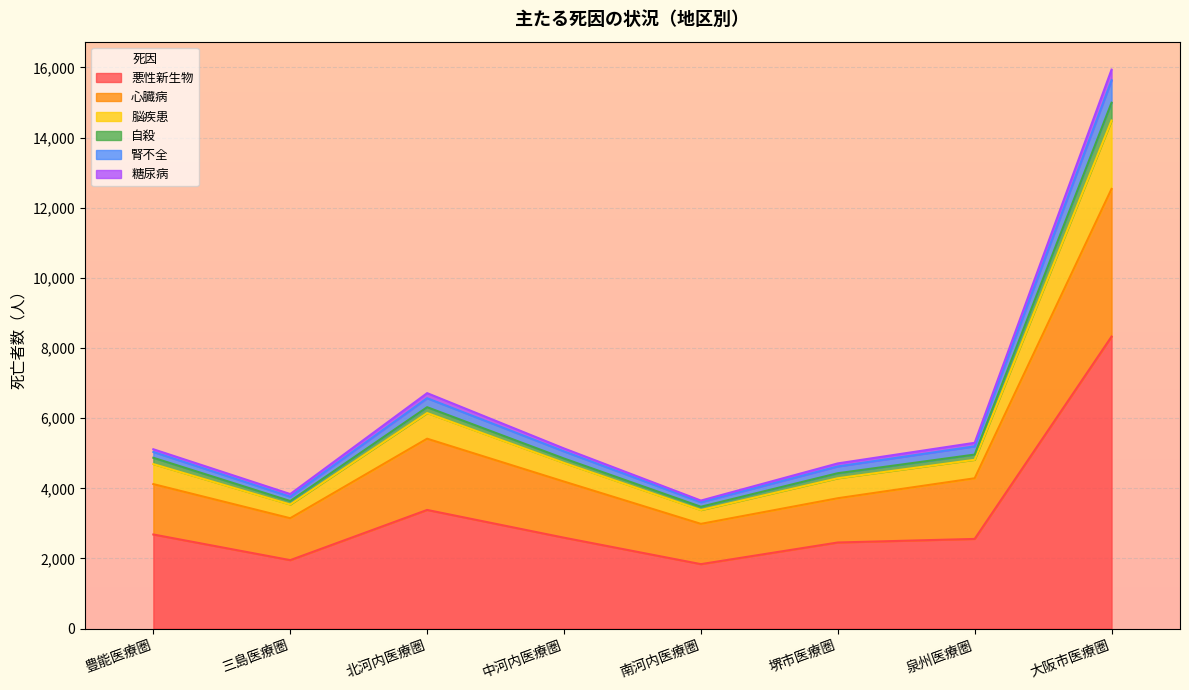

What is the spread (max minus min) of values at 三島医療圏?

1884